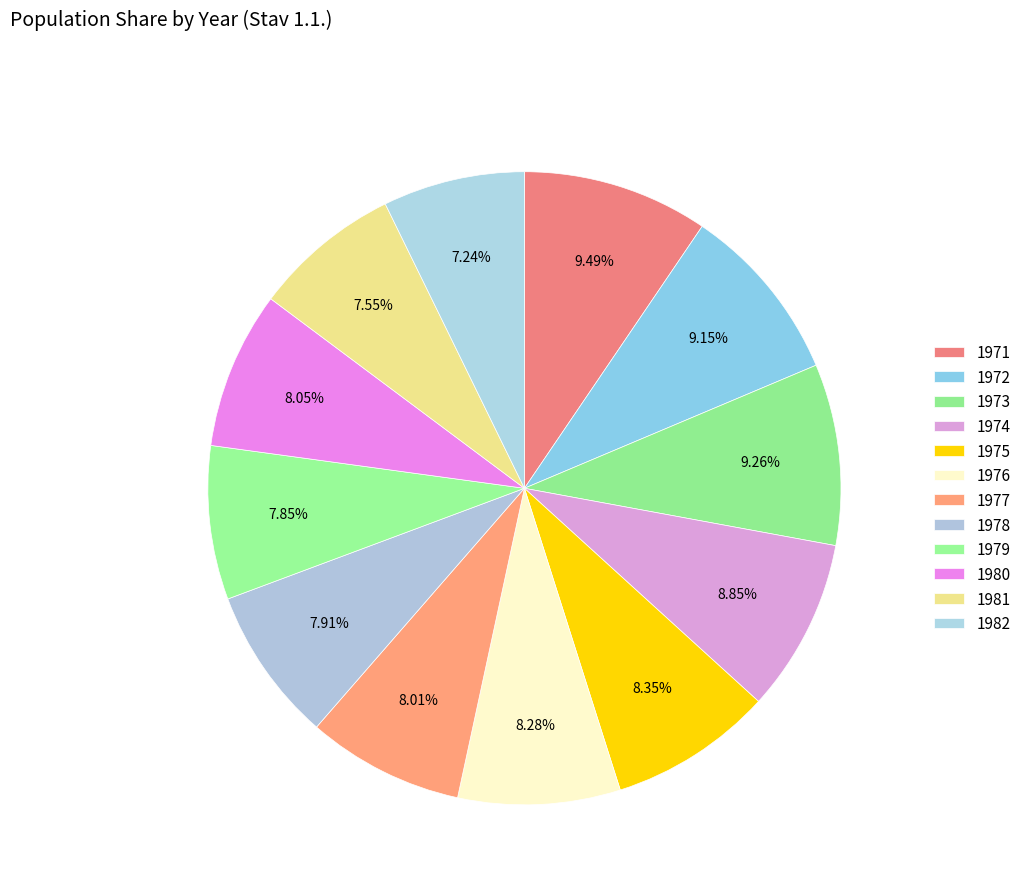

How many slices are in this pie chart?

12